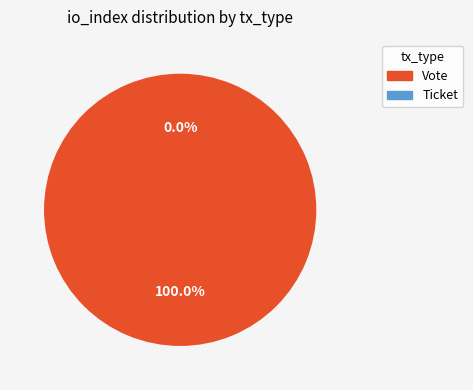

To the nearest percent, what is the combined percentage of Ticket and Vote?

100%